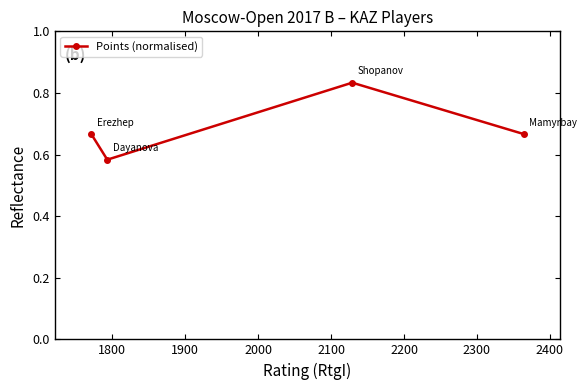

How many points are lower than both their immediate neighbors (excluding endpoints)?

1